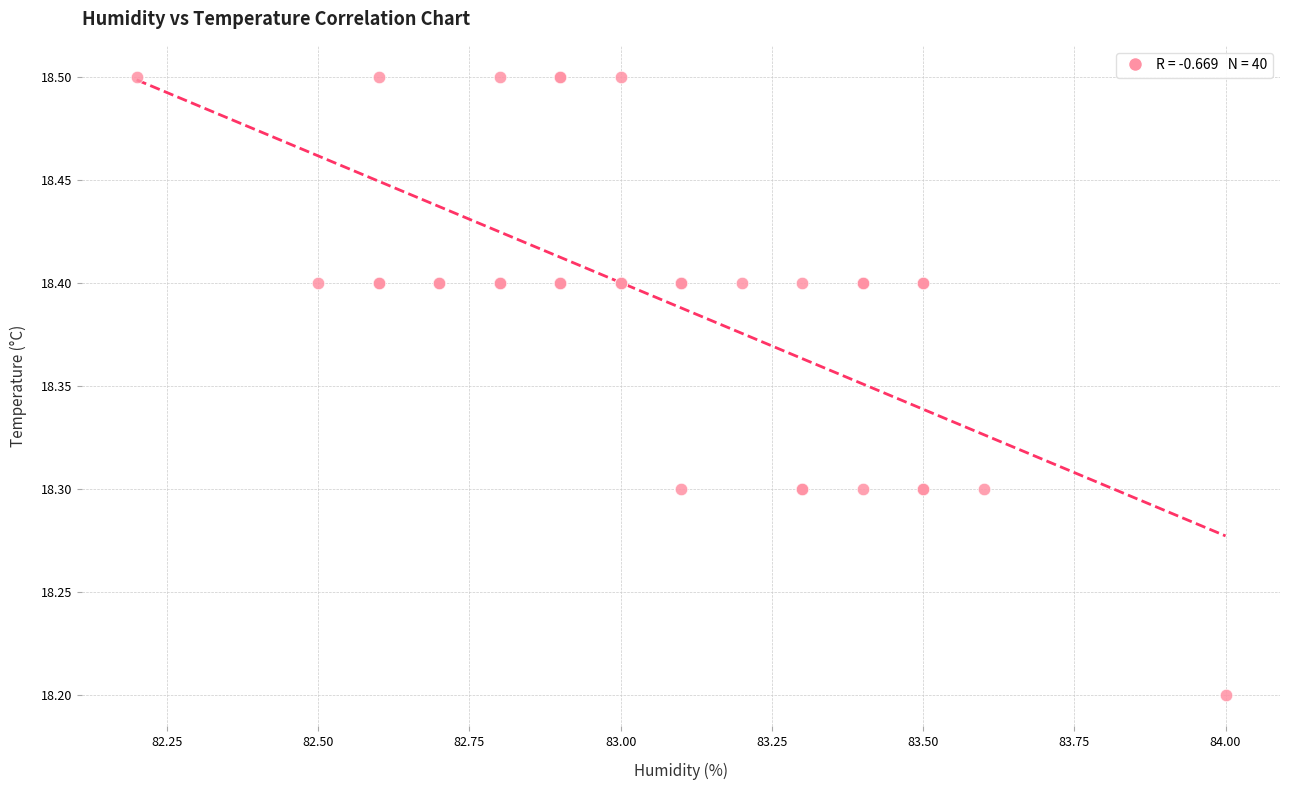

What Y value in the scatter plot is closest to 18?

18.2